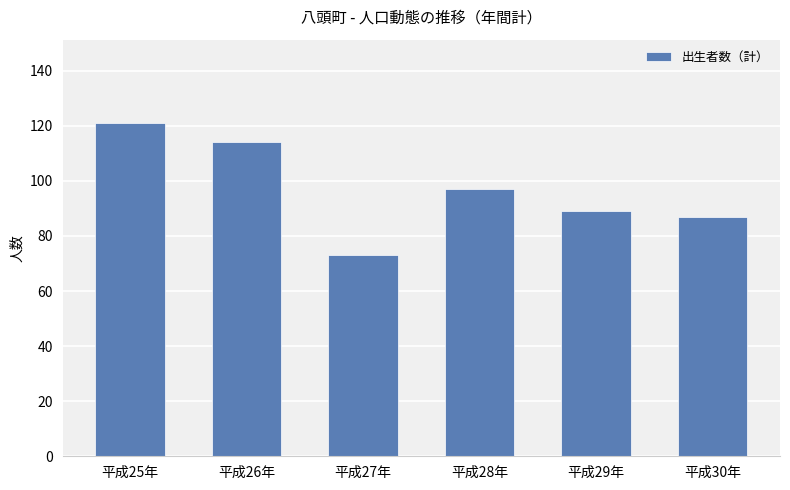

Reading left to right, what are all the values shown in this chart?

121	114	73	97	89	87